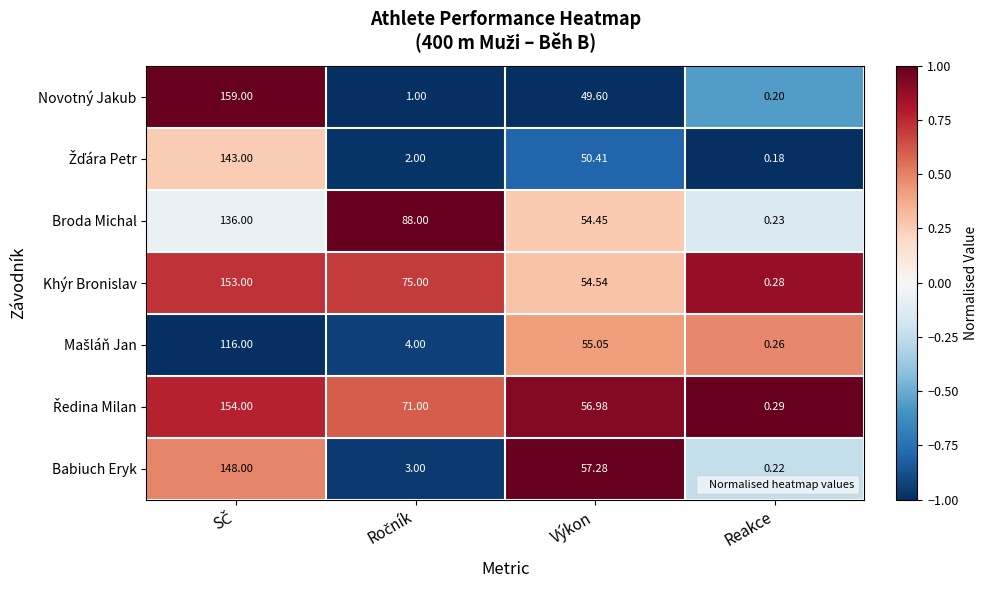

Which series has the largest total across all categories?

Khýr Bronislav